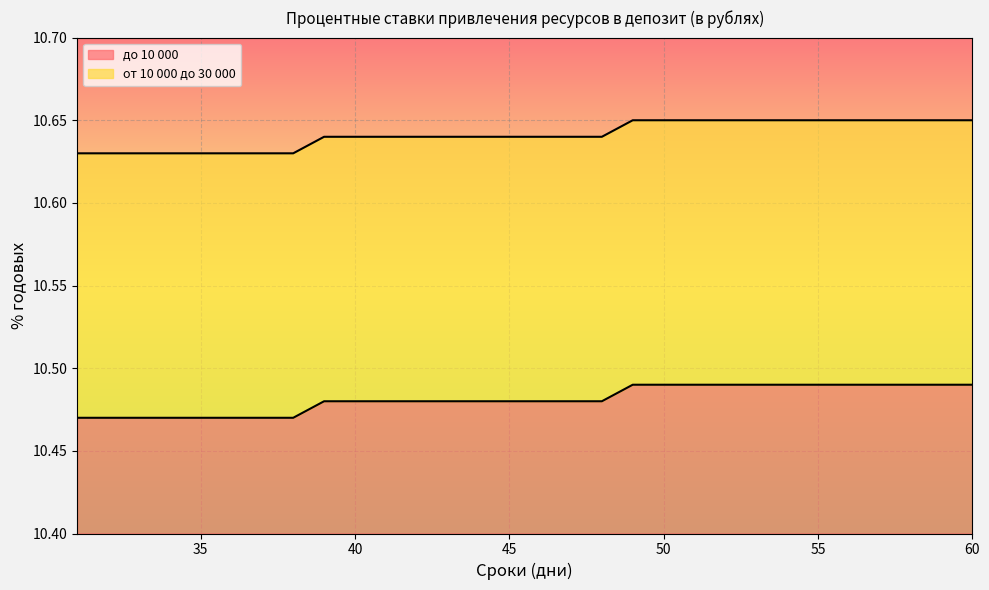

Reading left to right, list all the values displayed in this chart.

до 10 000: 10.5	10.5	10.5	10.5	10.5	10.5	10.5	10.5	10.5	10.5	10.5	10.5	10.5	10.5	10.5	10.5	10.5	10.5	10.5	10.5	10.5	10.5	10.5	10.5	10.5	10.5	10.5	10.5	10.5	10.5
от 10 000 до 30 000: 10.6	10.6	10.6	10.6	10.6	10.6	10.6	10.6	10.6	10.6	10.6	10.6	10.6	10.6	10.6	10.6	10.6	10.6	10.7	10.7	10.7	10.7	10.7	10.7	10.7	10.7	10.7	10.7	10.7	10.7